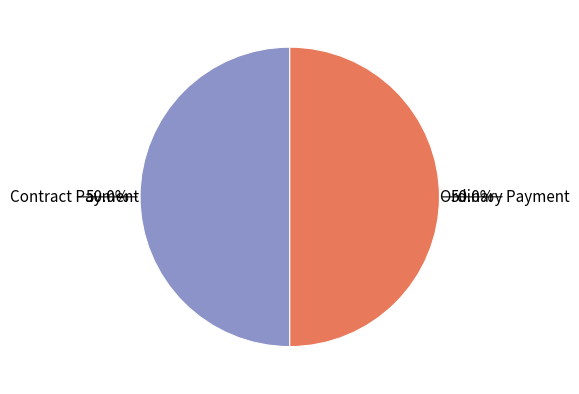

Combined, what portion of the pie is Contract Payment and Ordinary Payment?

100.0%